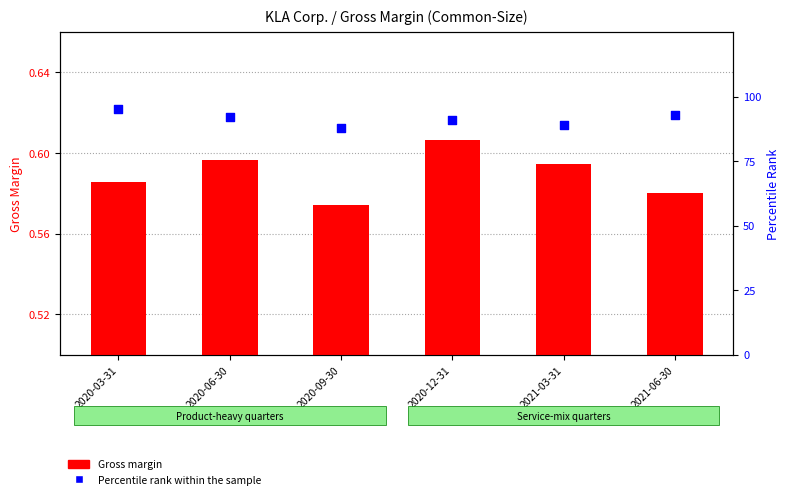

At which category is the sum across all series the highest?

2020-03-31